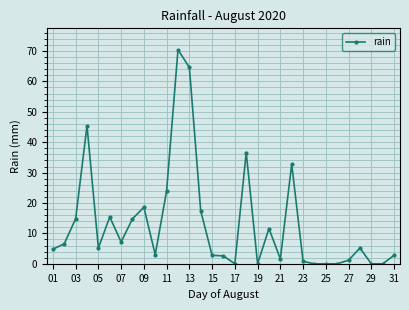

What is the value of the 14th point from the left?

17.4